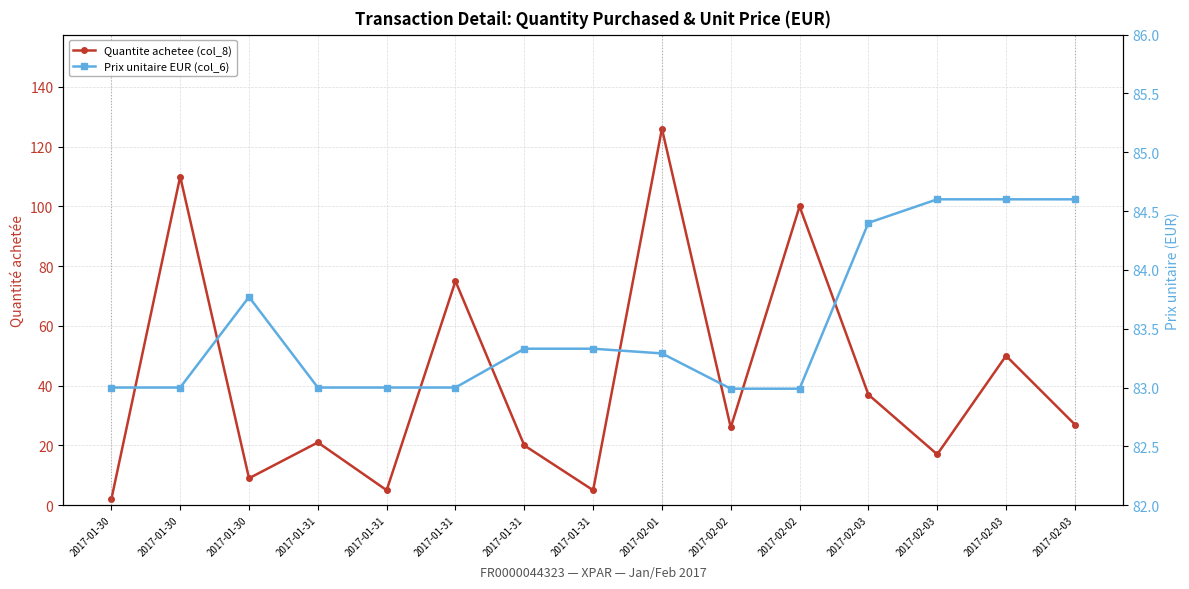

At which label does Quantite achetee (col_8) reach its minimum?

2017-01-30